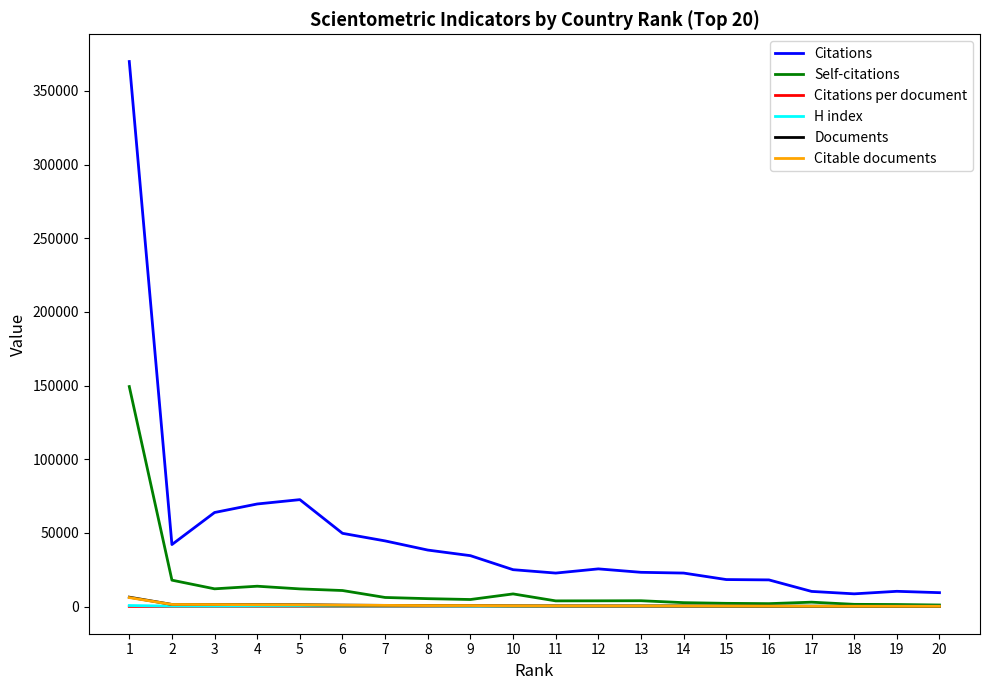

Which series has the largest range (max minus min)?

Citations